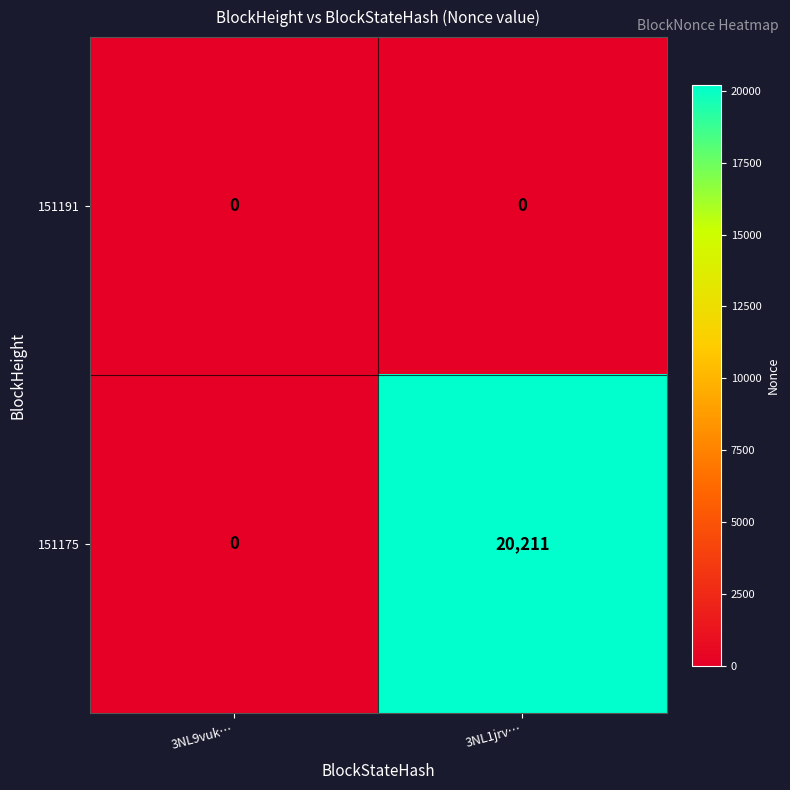

What is the difference between the 151175 values at 3NL9vuk… and 3NL1jrv…?

20211